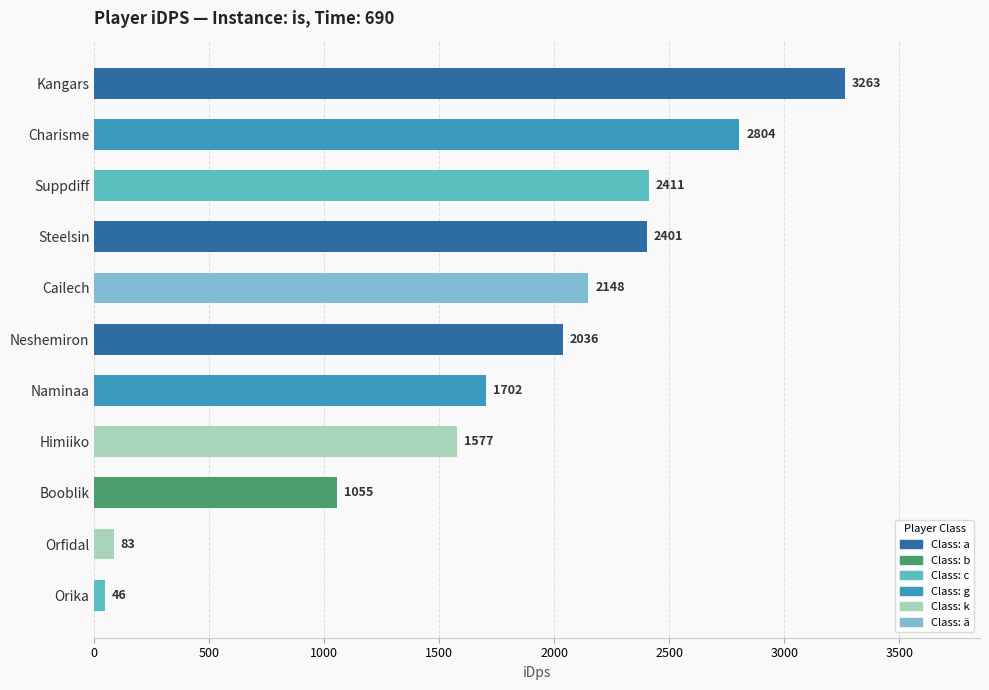

What is the sum of all values?

19527.6